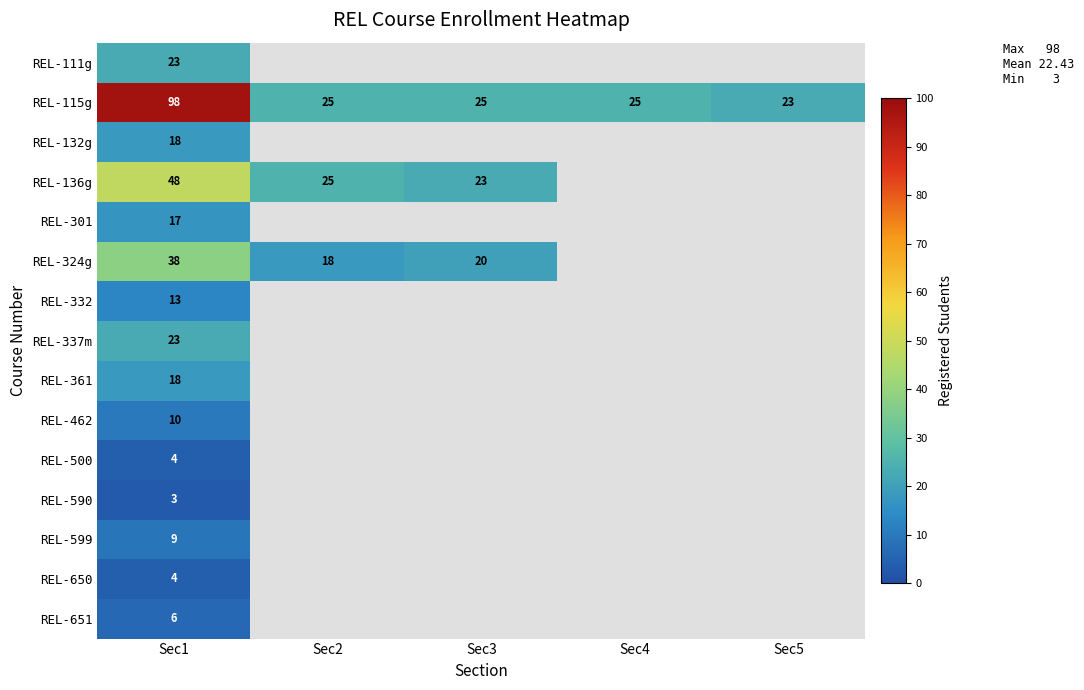

What is the sum of the REL-115g values at Sec1 and Sec4?

123